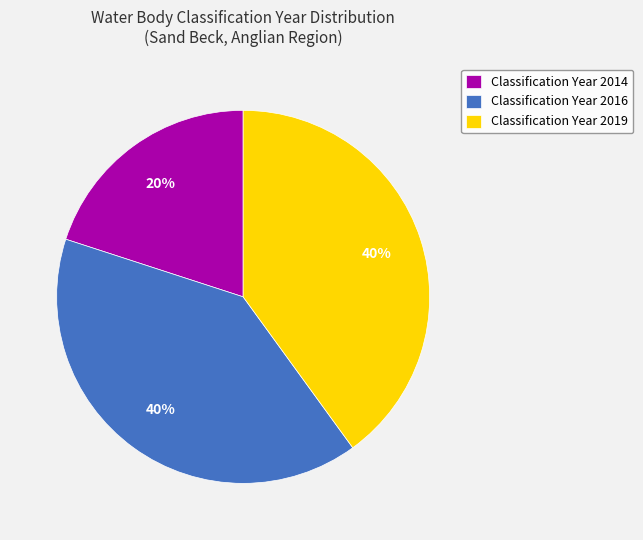

Is there any slice that represents more than half of the pie?

No